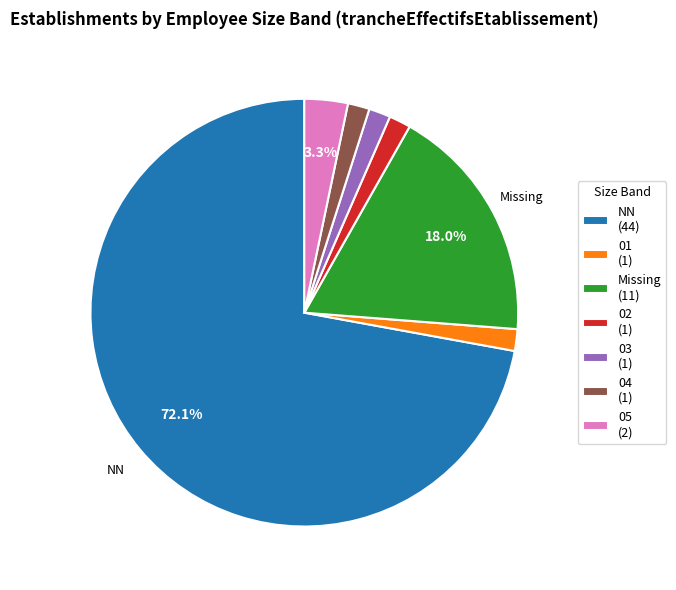

What is the ratio of the value at 04 (1) to the value at 01 (1)?

1.0